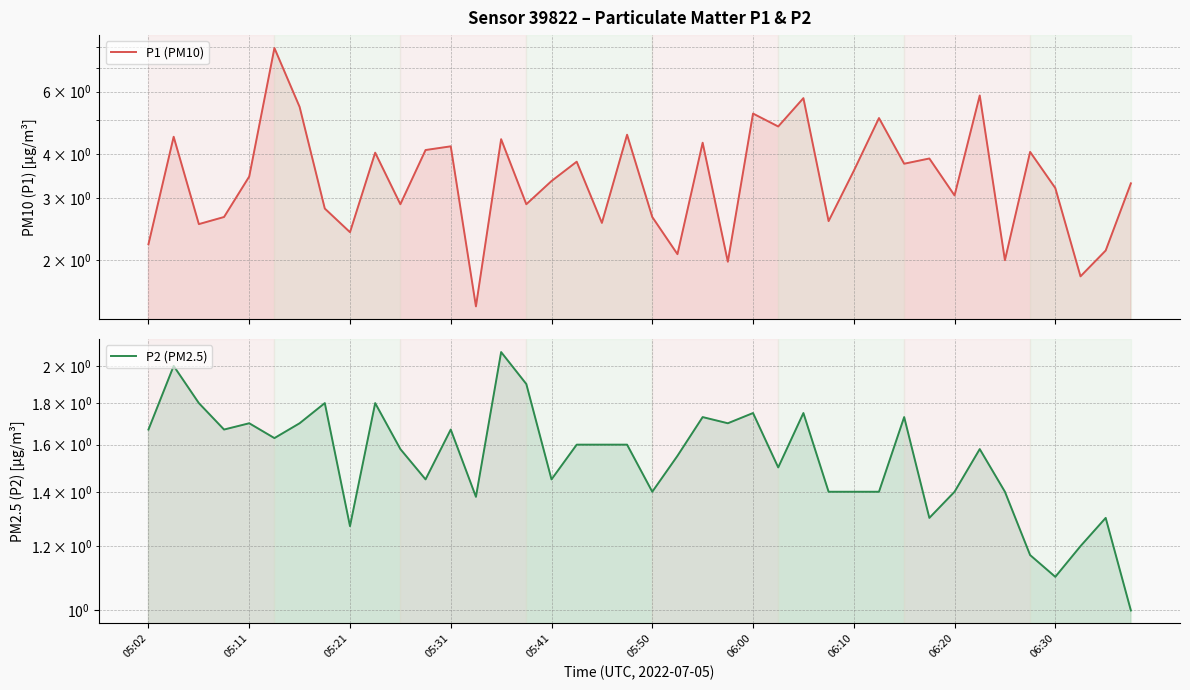

What is the value of the P2 (PM2.5) point at the 30th from the left?

1.4